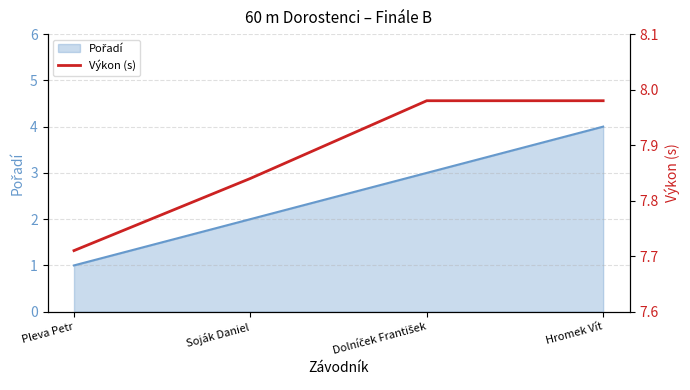

List the labels in order of value, smallest first.

Pleva Petr, Soják Daniel, Dolníček František, Hromek Vít